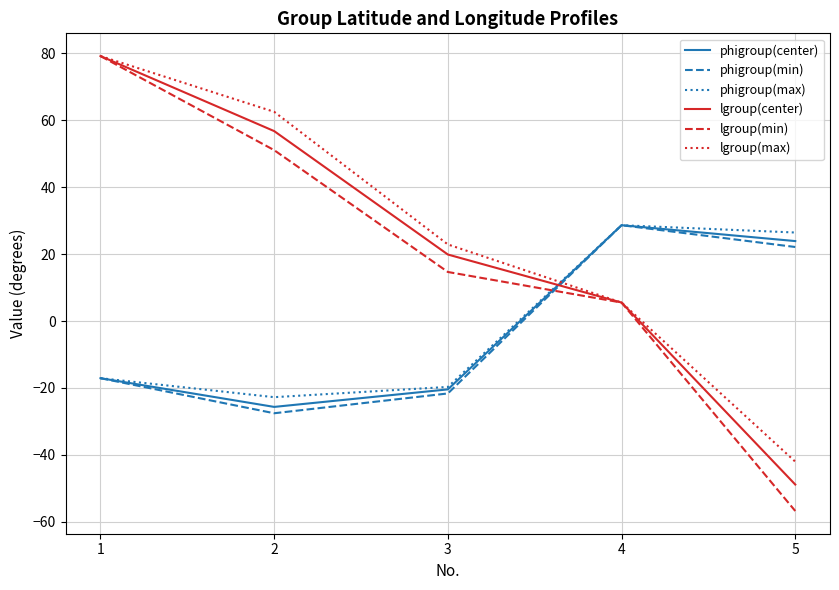

Is the value of lgroup(center) at 5 greater than the value of phigroup(center) at 1?

No